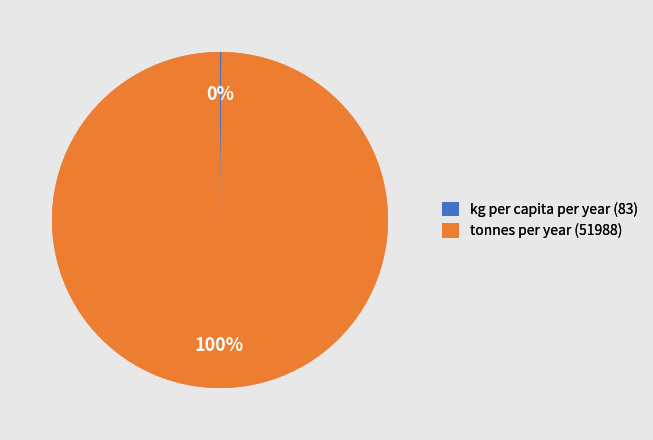

True or false: tonnes per year accounts for 89% of the total.

False